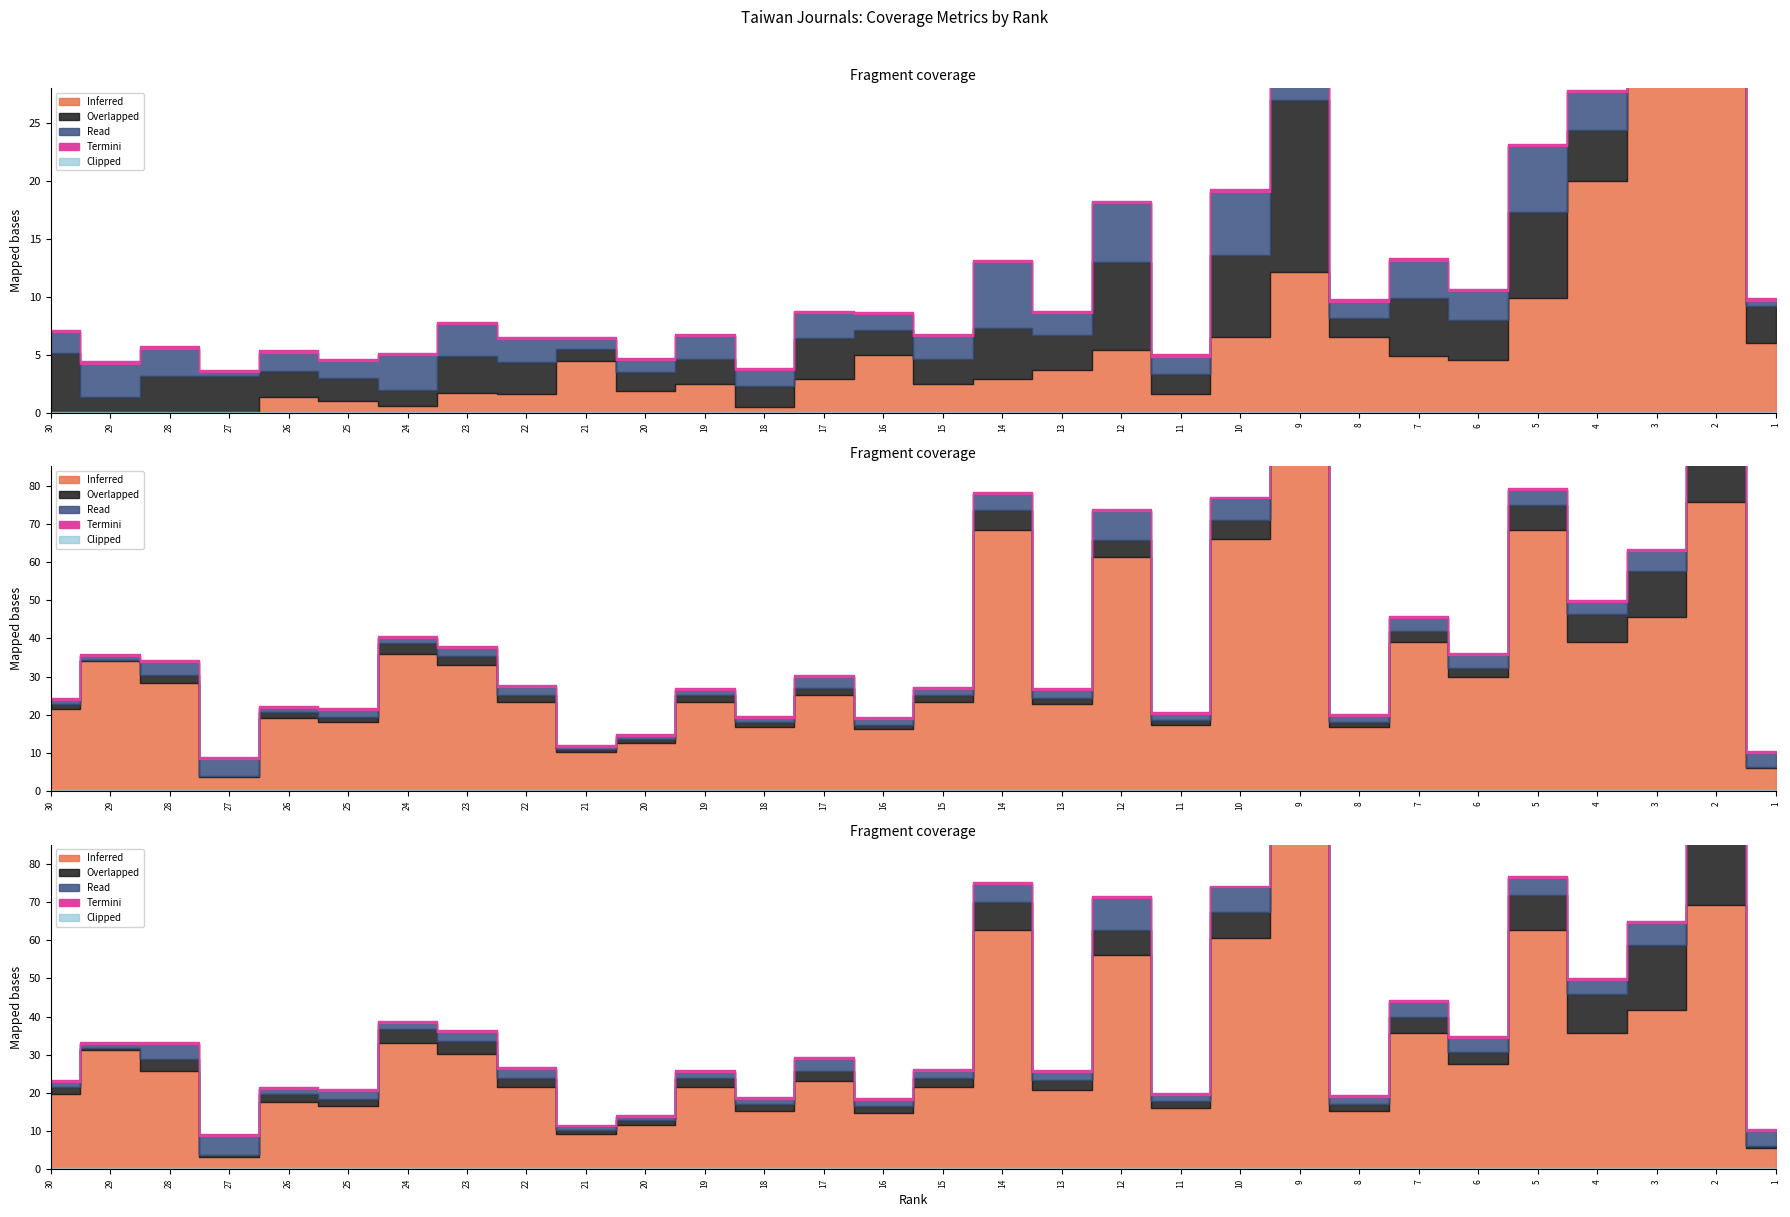

True or false: Total Refs. and Cites / Doc. (2years) cross at least once.

False